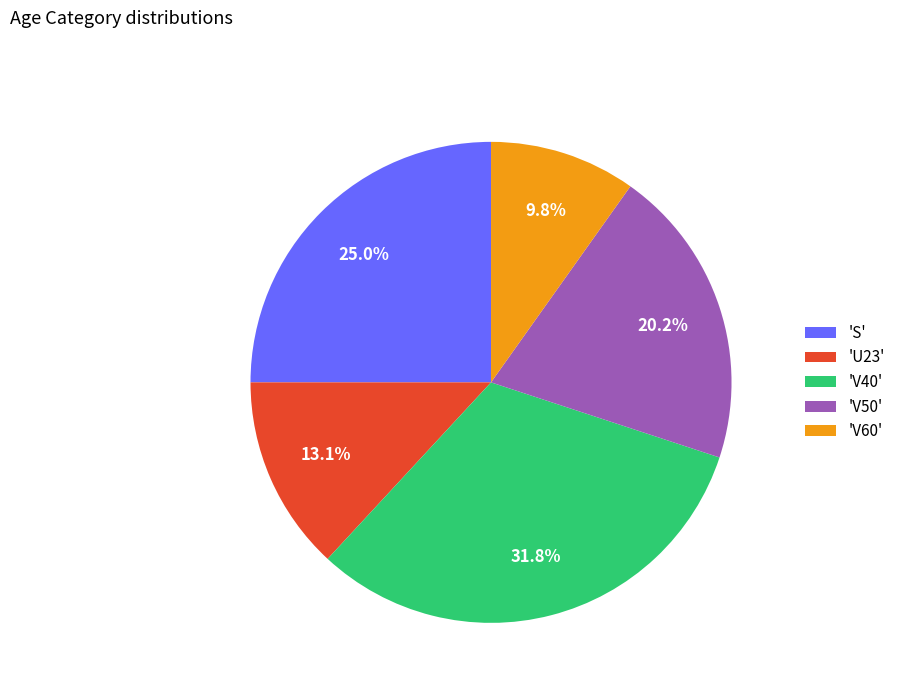

Rank the categories by value from highest to lowest.

'V40', 'S', 'V50', 'U23', 'V60'